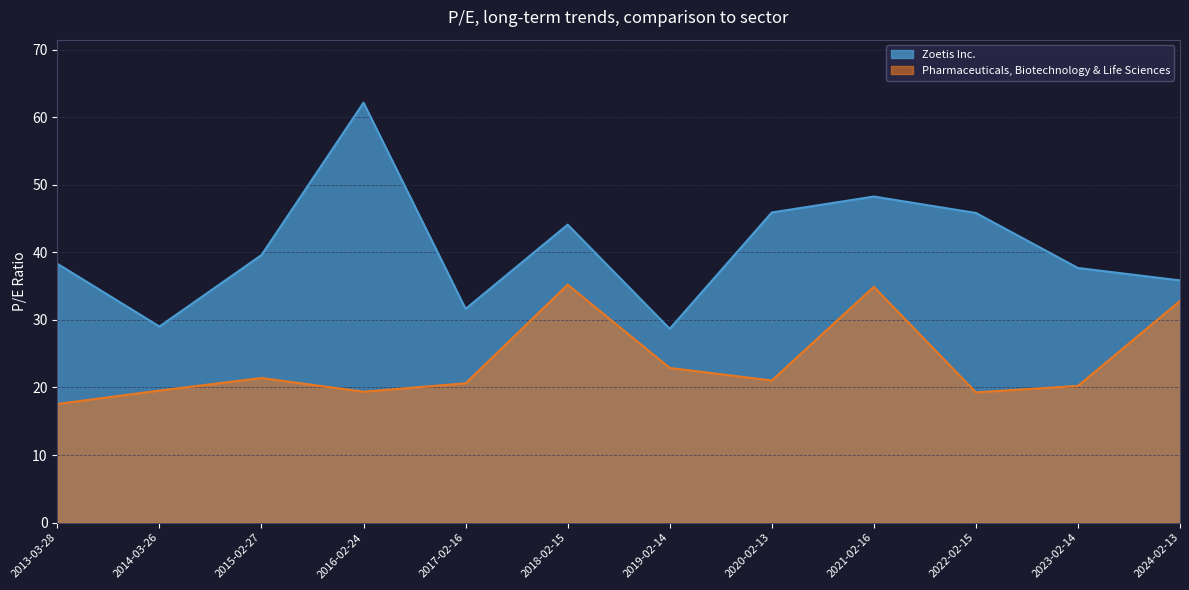

How many interior local peaks does the Pharmaceuticals, Biotechnology & Life Sciences series have?

3